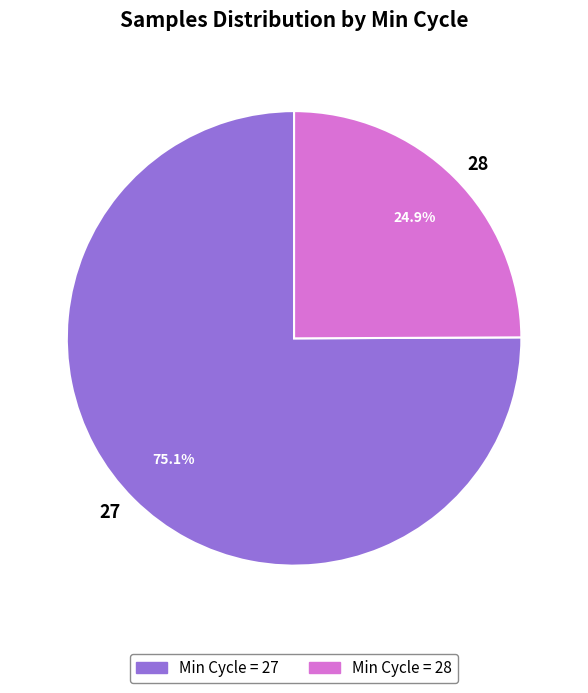

Is 27 the majority of the pie?

Yes